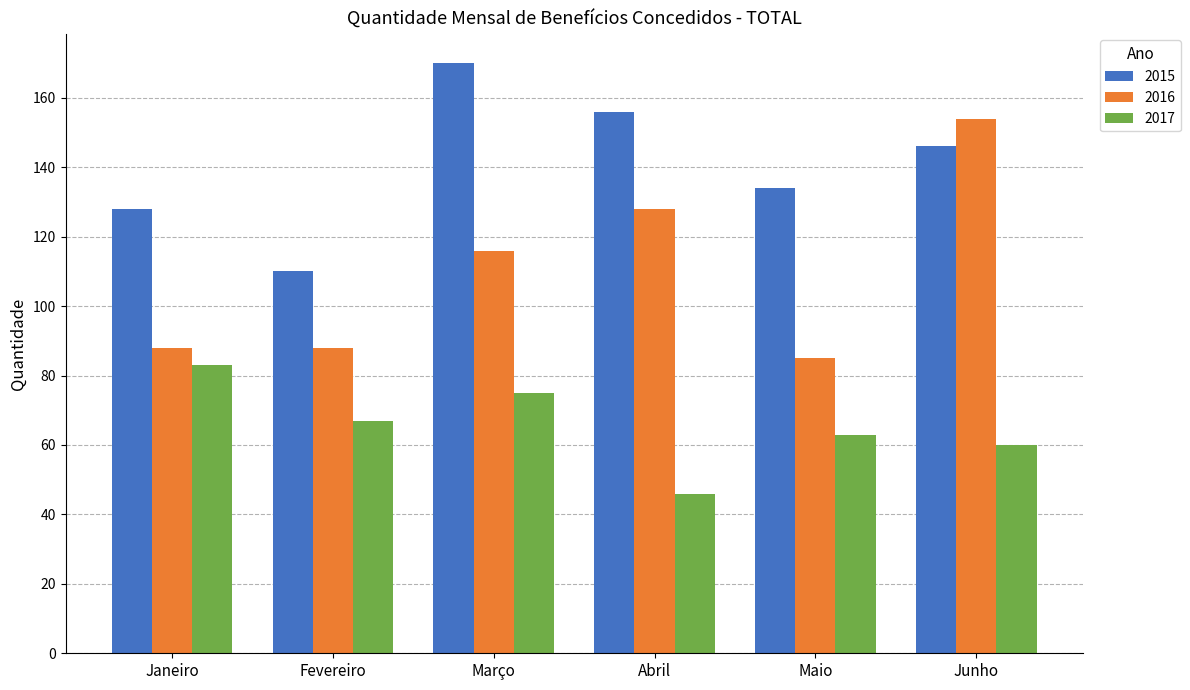

Read the 2016 value at Janeiro.

88